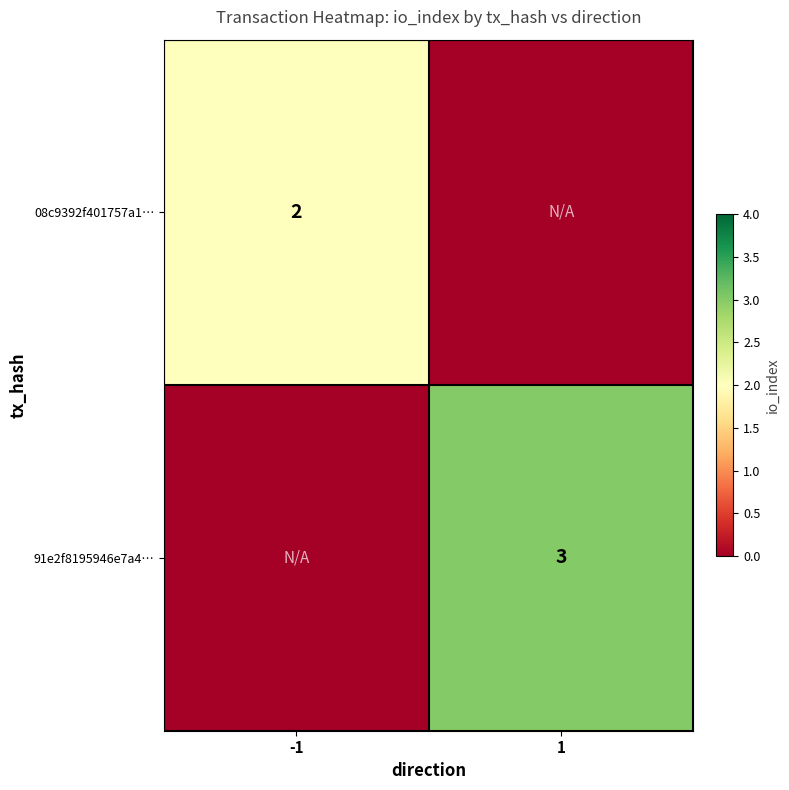

What is the difference between the highest and lowest values at -1?

2